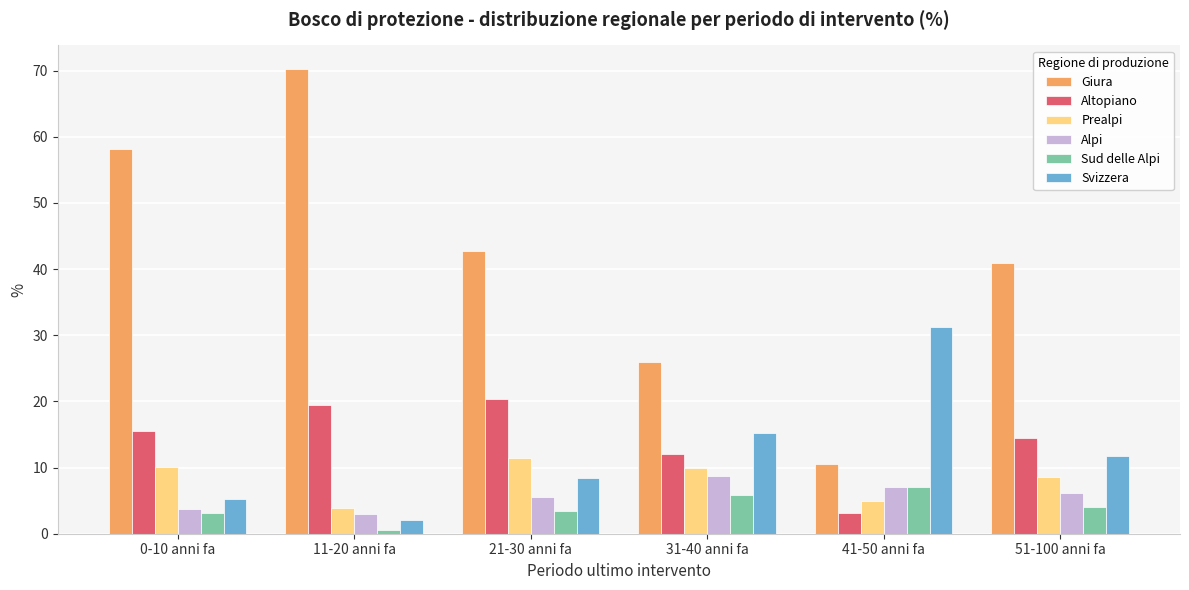

At 21-30 anni fa, list the series in order from smallest to largest.

Sud delle Alpi, Alpi, Svizzera, Prealpi, Altopiano, Giura